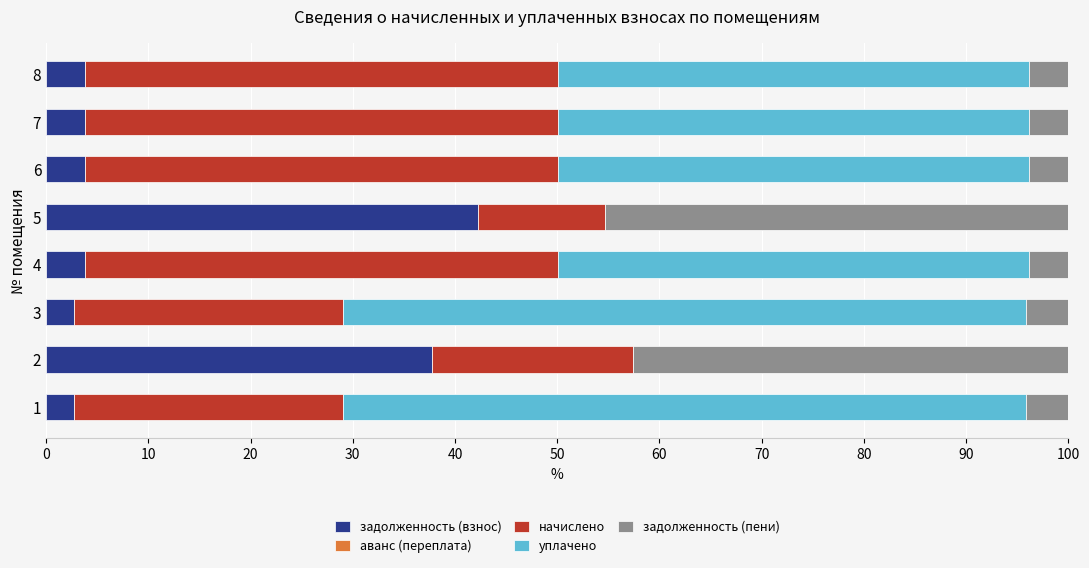

What is the total value across all series at 1?

100.0